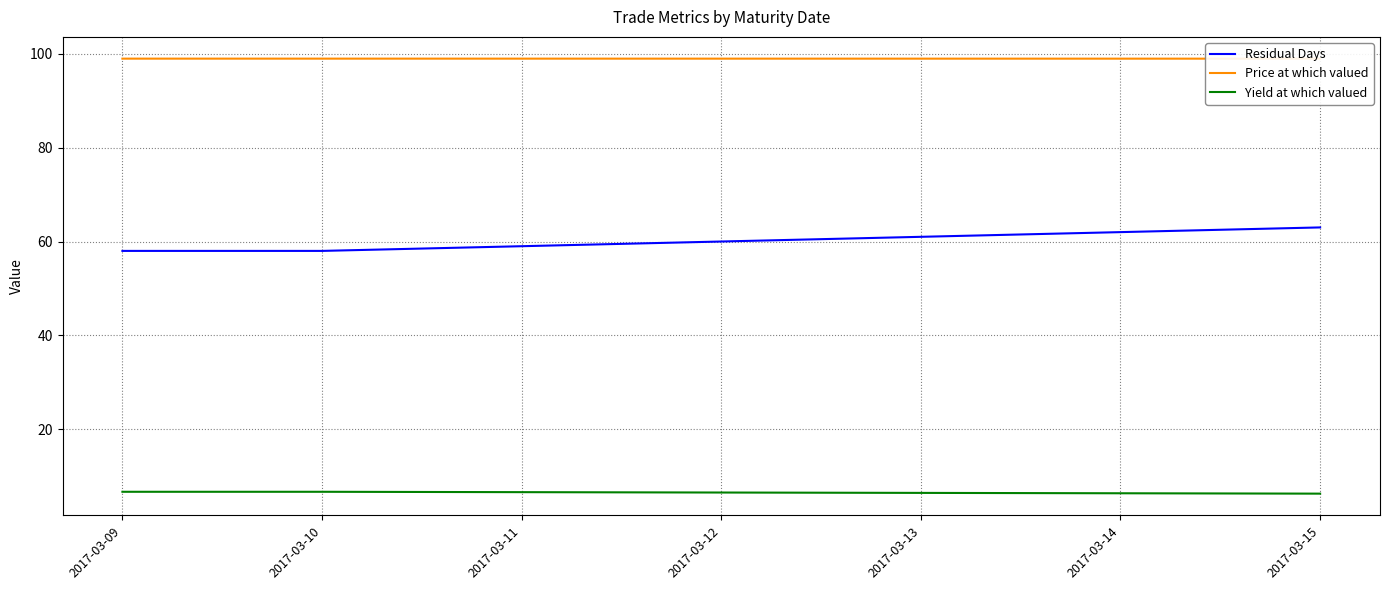

What is the spread (max minus min) of values at 2017-03-10?

92.2